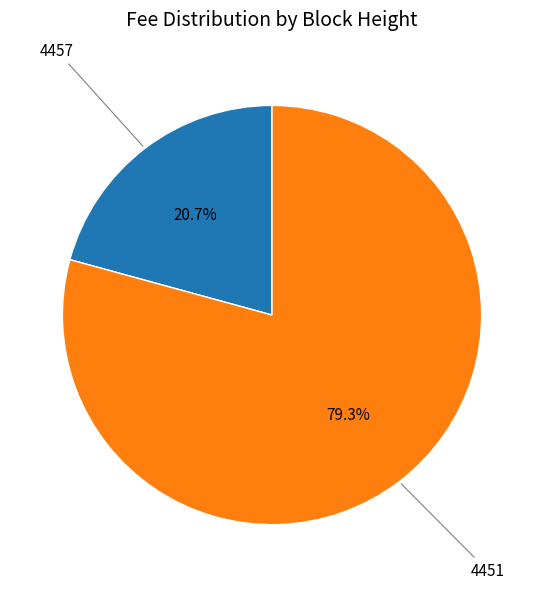

The 4457 slice represents 21% of the pie. True or false?

True